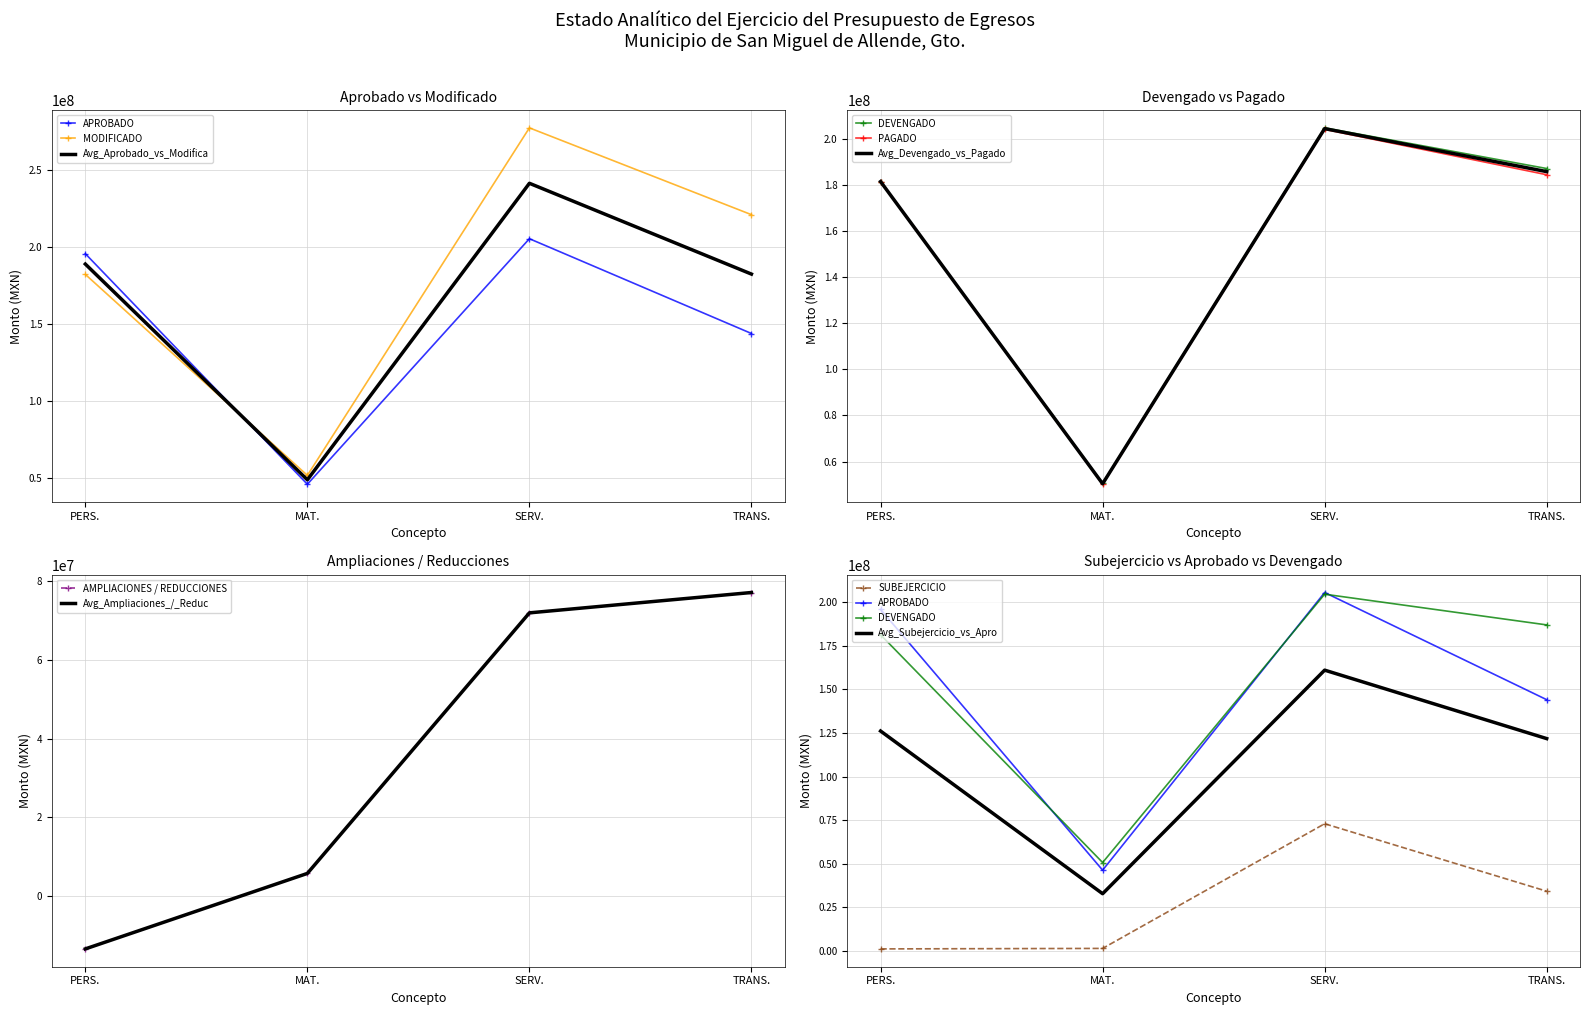

How many distinct data groups are displayed?

6